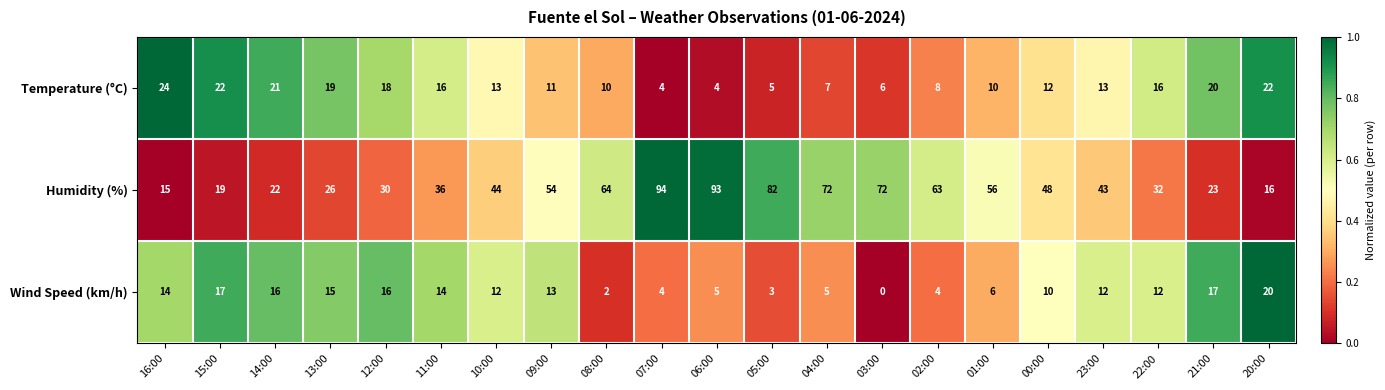

Count the number of categories in the chart.

21